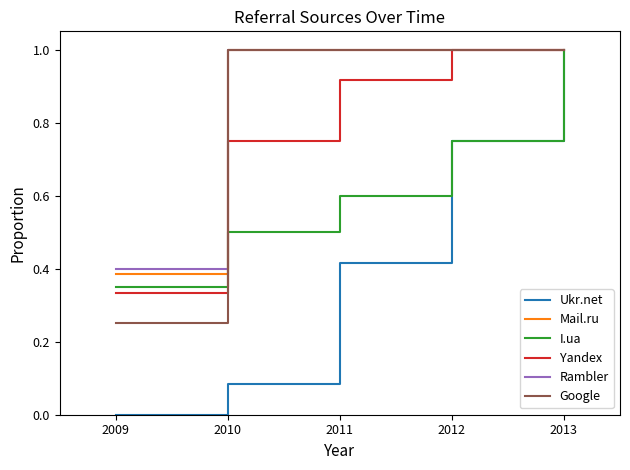

What are all the series names shown in the legend?

Ukr.net, Mail.ru, I.ua, Yandex, Rambler, Google